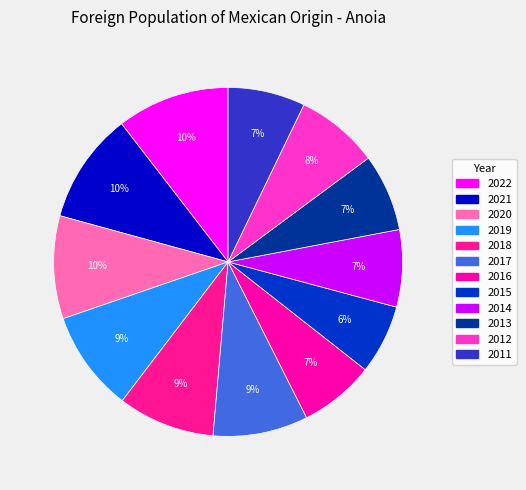

To the nearest percent, what is the combined percentage of 2019 and 2016?

16%